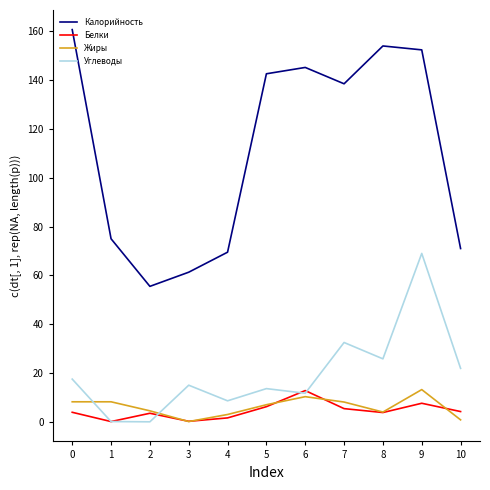

True or false: Углеводы has more than 0 points higher than both neighbors.

True